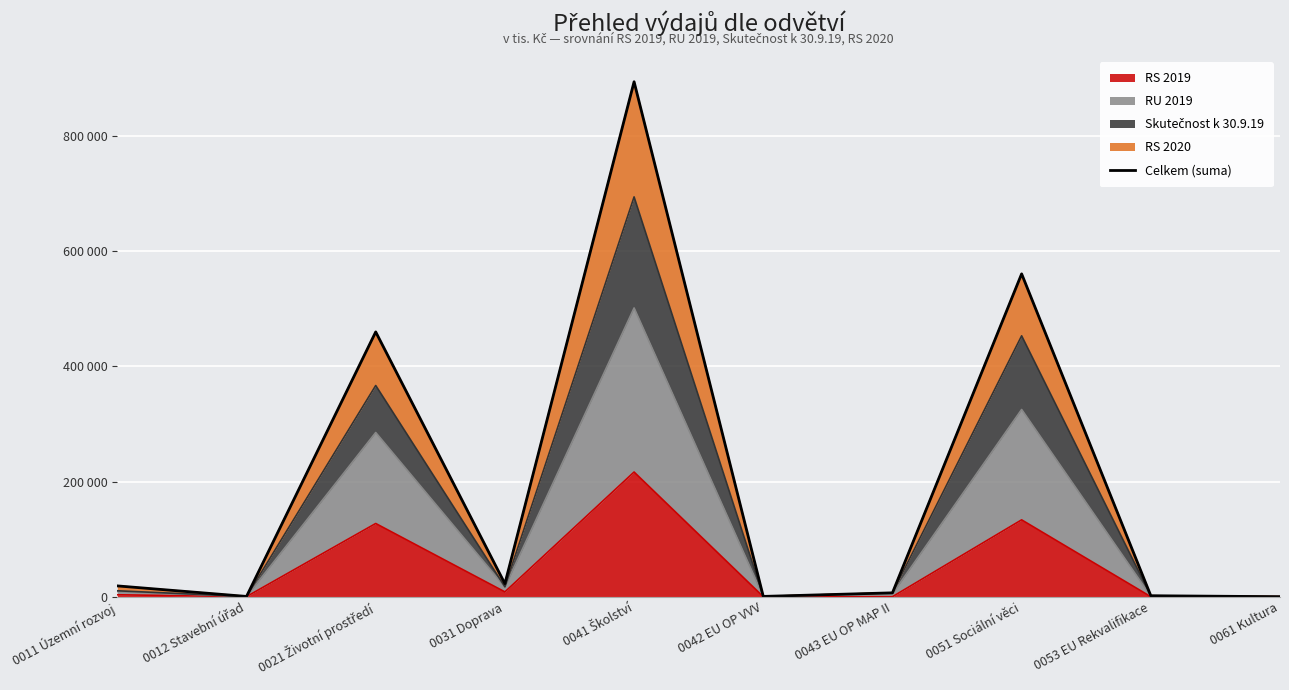

What is the label of the 10th point from the left?

0061 Kultura